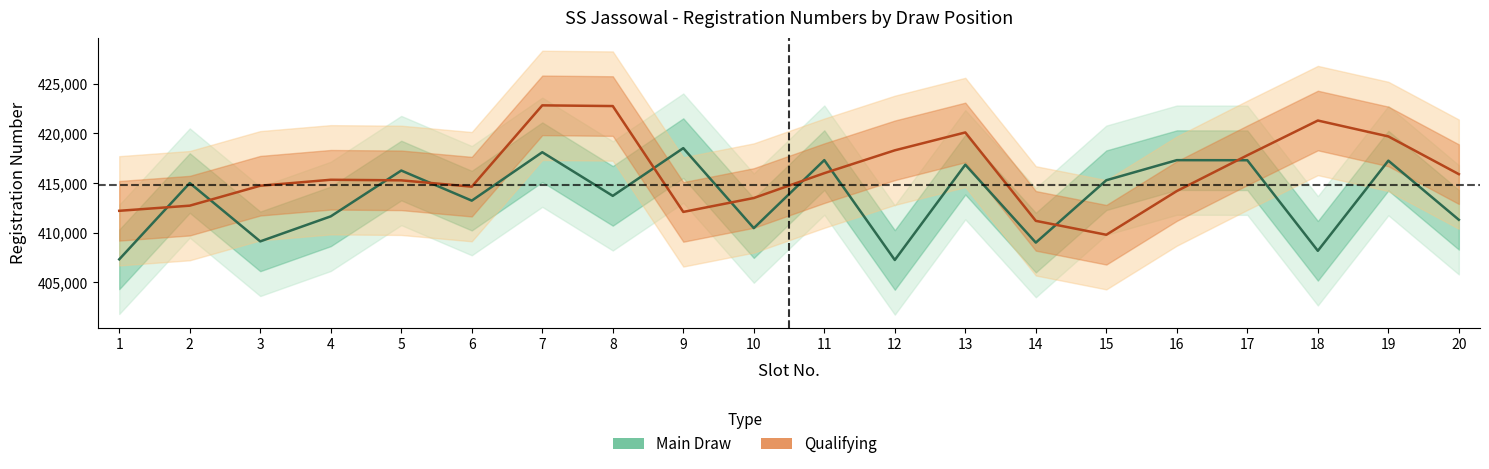

How many times do Main Draw and Qualifying cross each other?

10